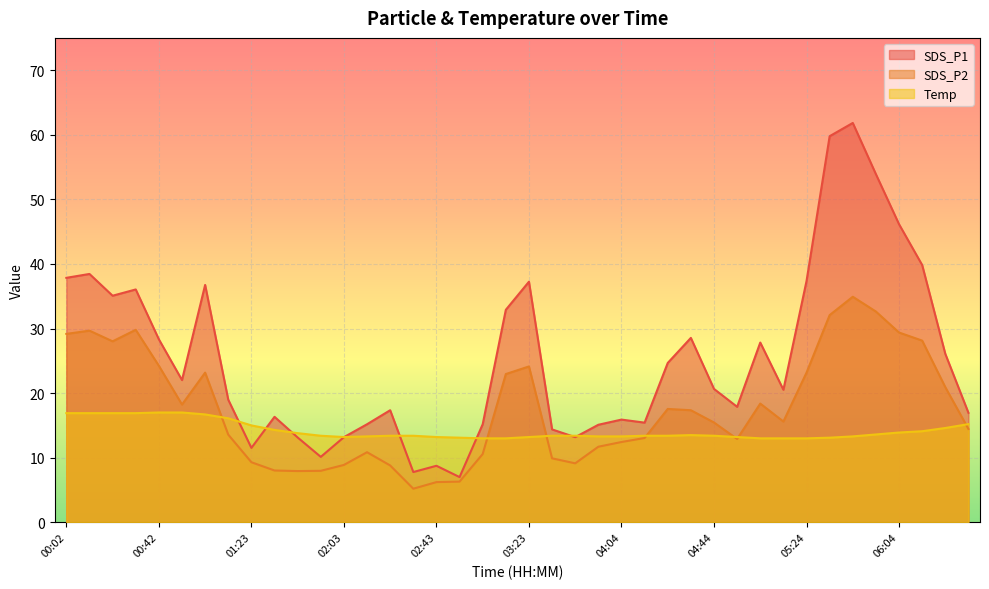

True or false: SDS_P2 and SDS_P1 intersect in this chart.

False